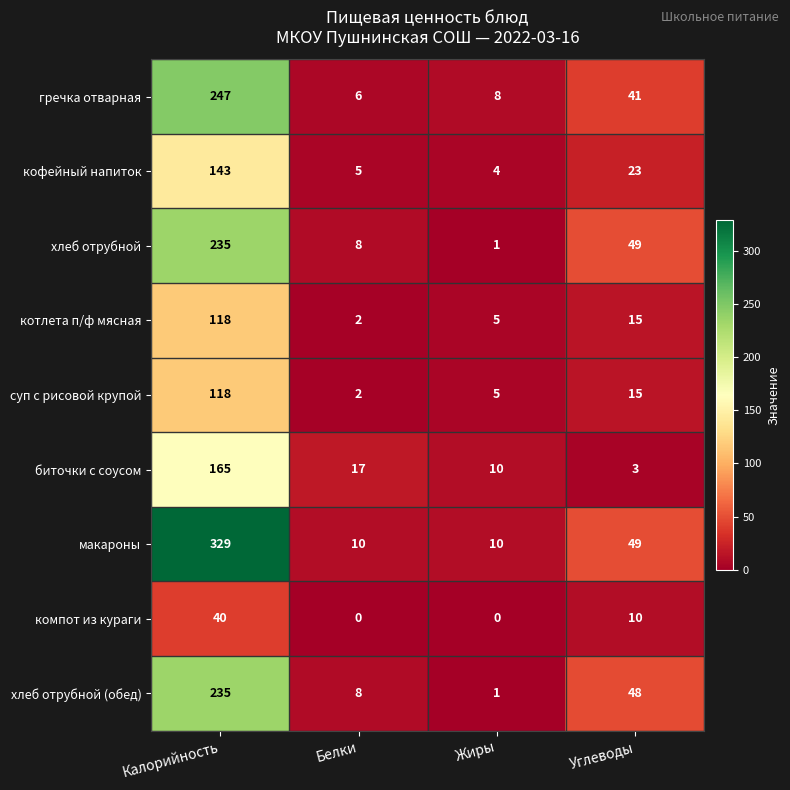

Count the number of data series in this chart.

9